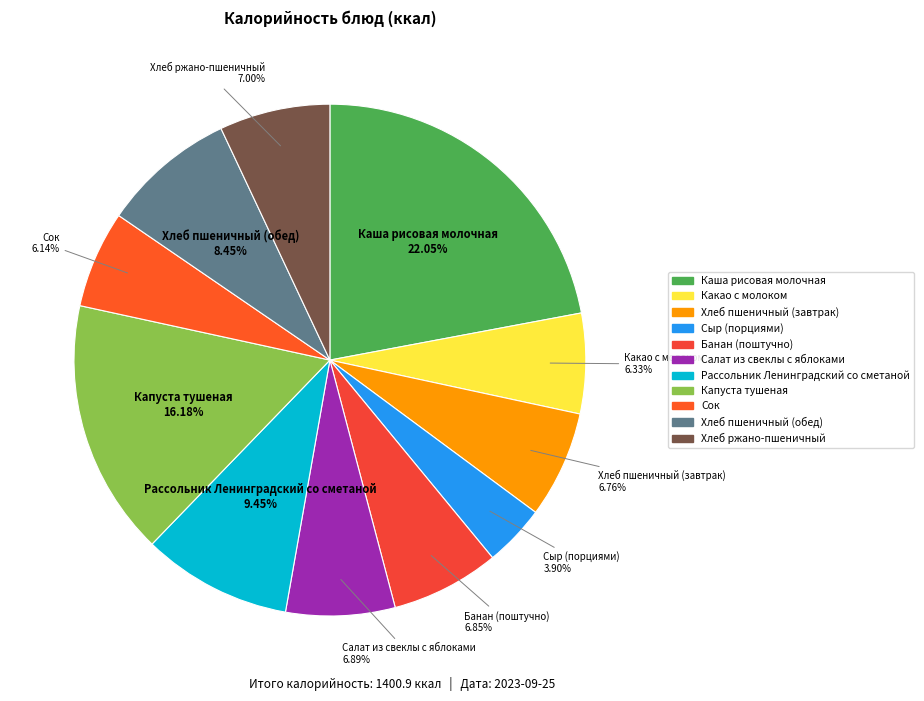

Count the number of slices in the pie.

11